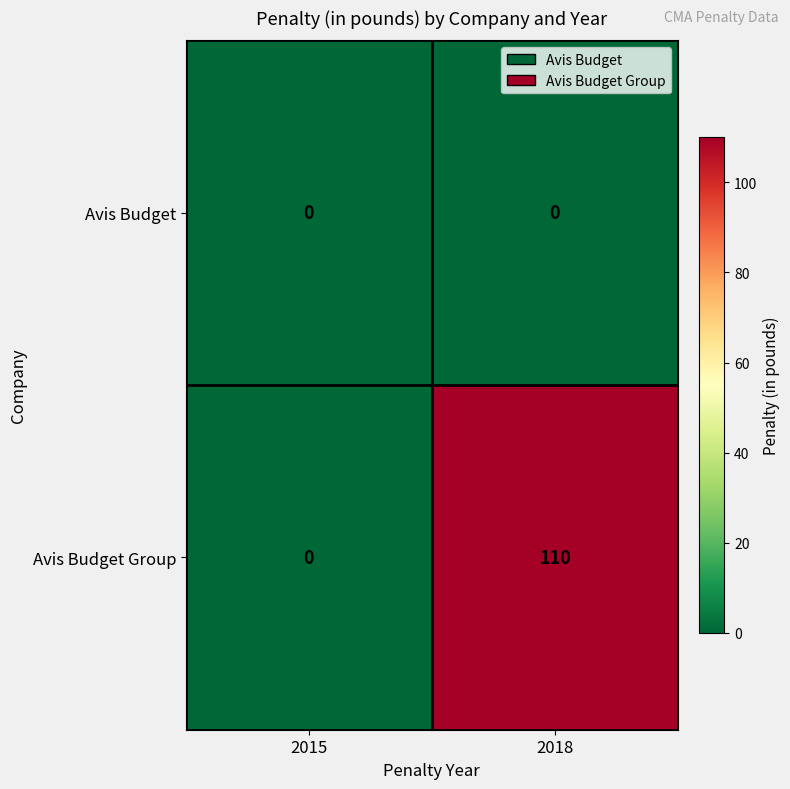

Which series has the largest total across all categories?

Avis Budget Group